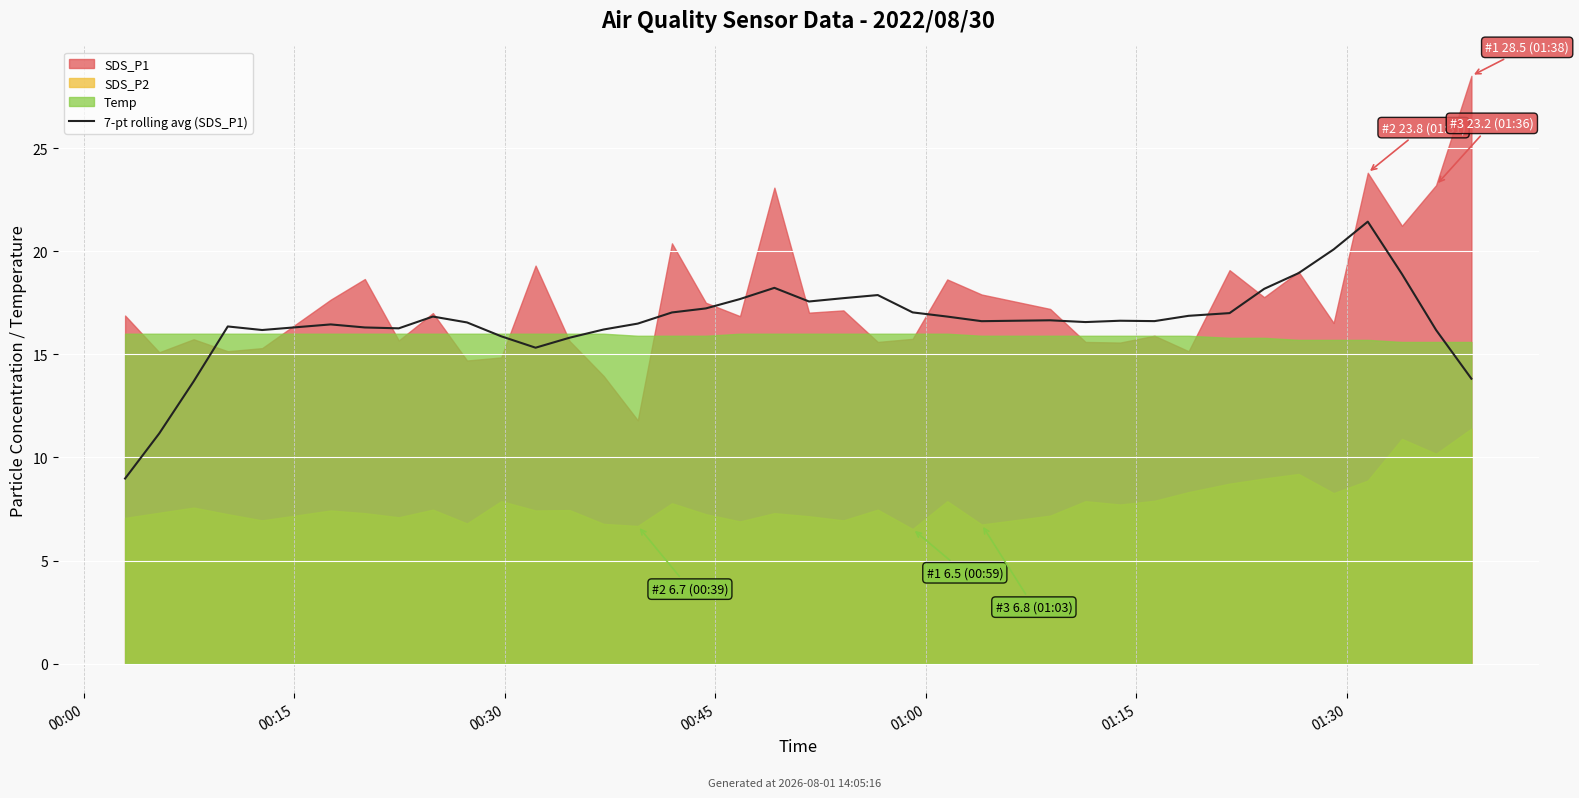

Between 30 and 00:00, which is larger?

30